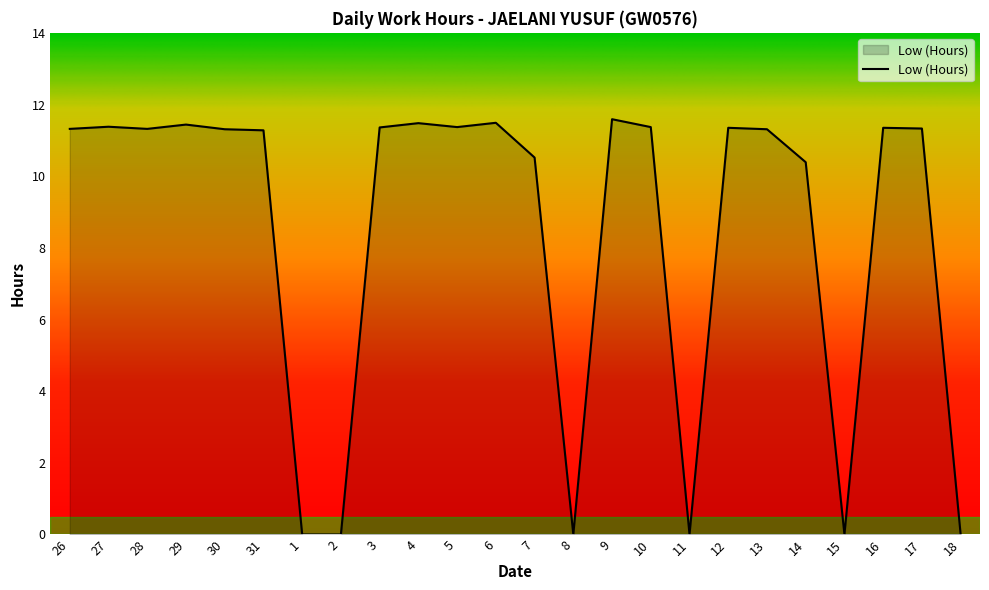

How many values are below 11?

8